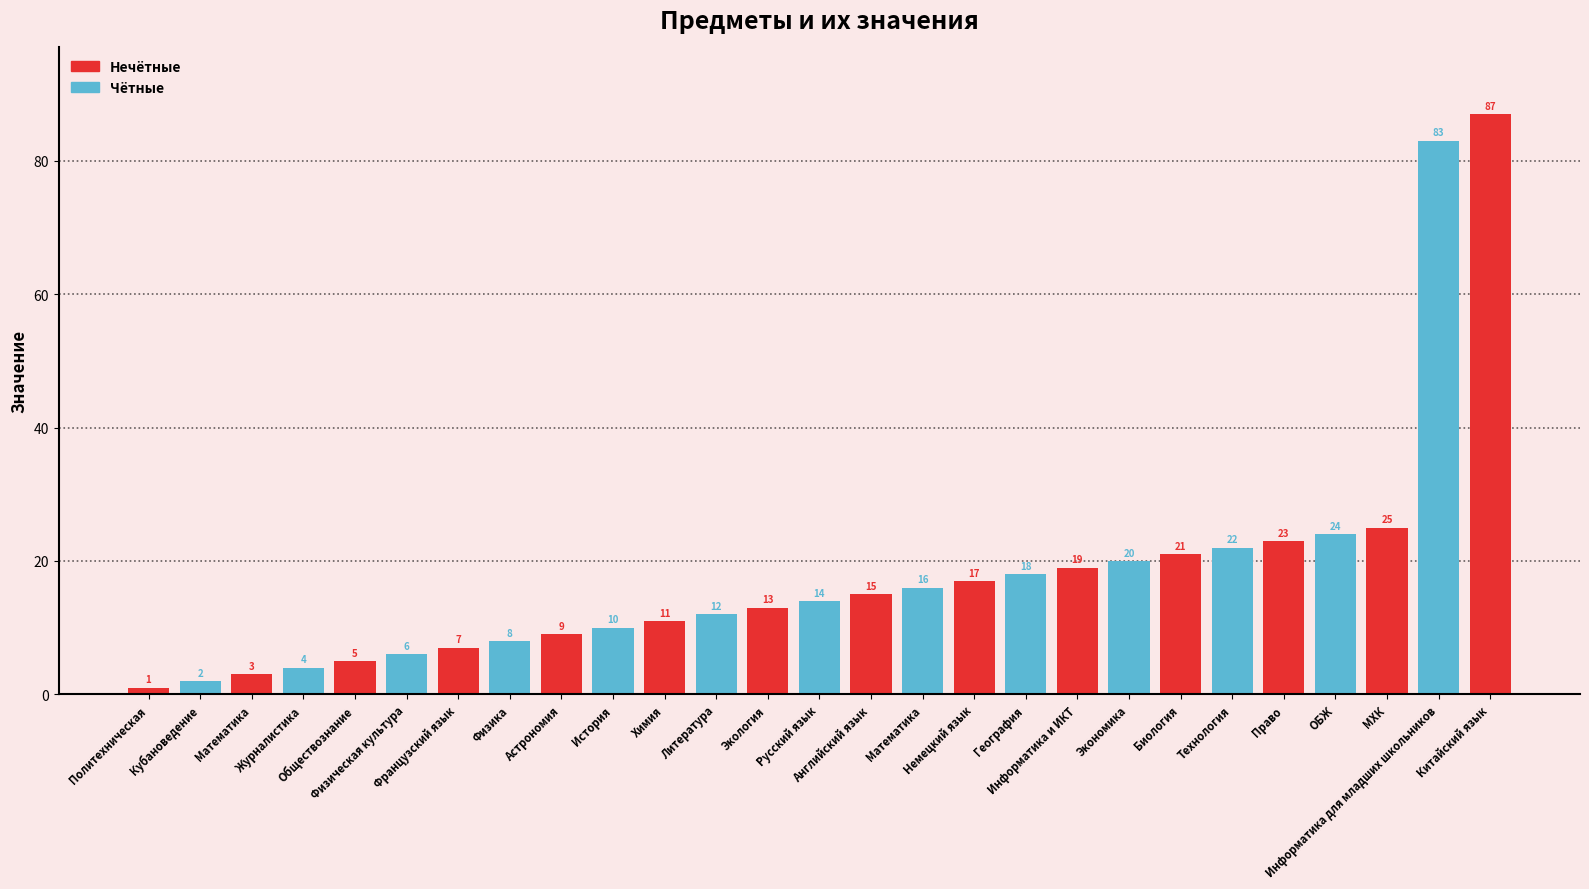

What is the change in value from Французский язык to География?

+11